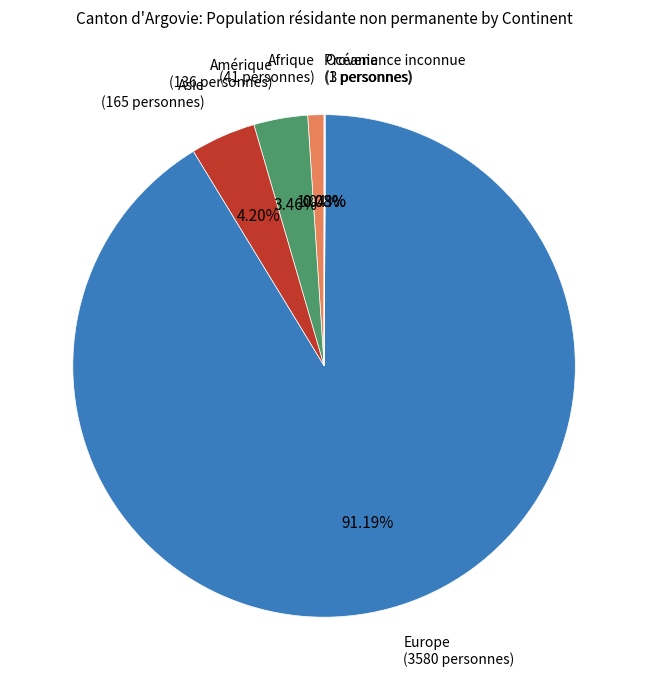

Is there a majority slice in this chart?

Yes